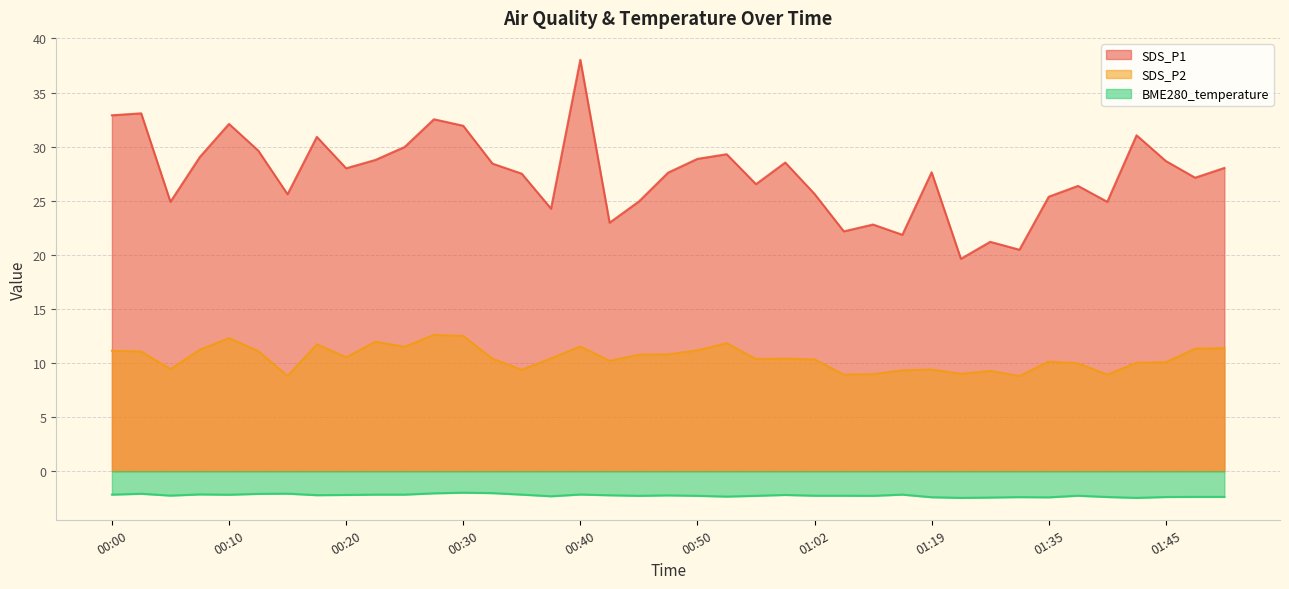

List the labels in order of SDS_P1 value, smallest first.

01:22, 01:33, 01:30, 01:16, 01:05, 01:08, 00:42, 00:37, 00:05, 01:40, 00:45, 01:35, 00:15, 01:02, 01:38, 00:55, 01:48, 00:35, 00:47, 01:19, 00:20, 01:50, 00:32, 01:00, 01:45, 00:22, 00:50, 00:07, 00:52, 00:12, 00:25, 00:17, 01:43, 00:30, 00:10, 00:27, 00:00, 00:02, 00:40